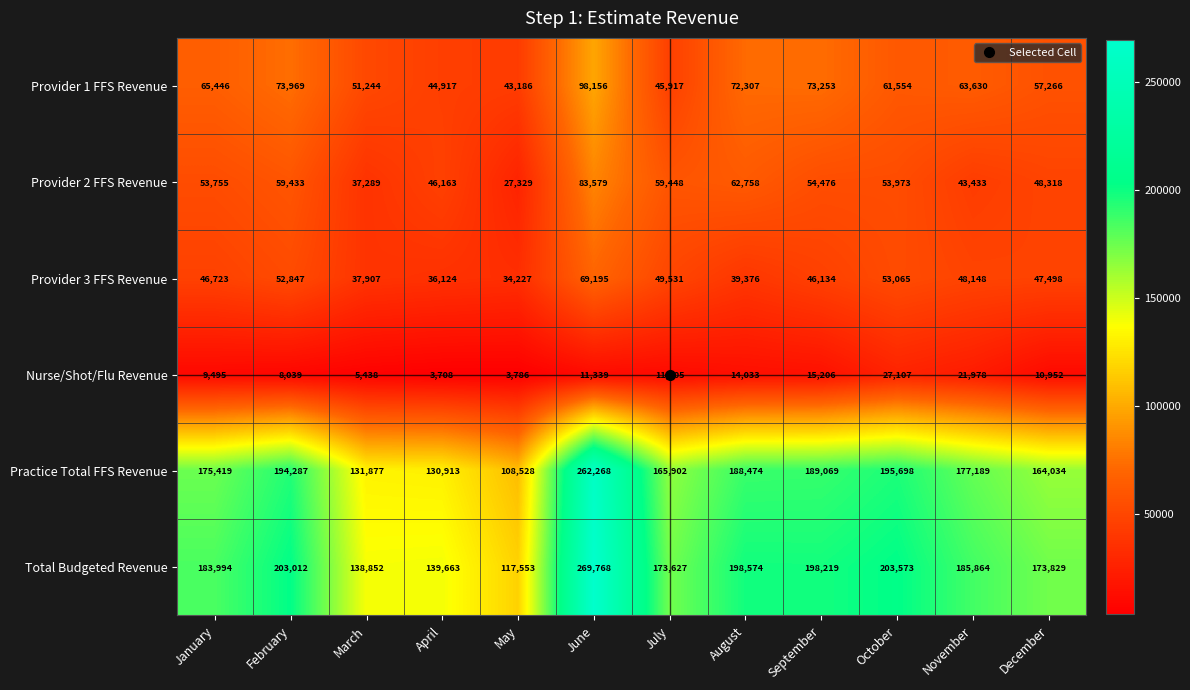

Count the number of categories in the chart.

12